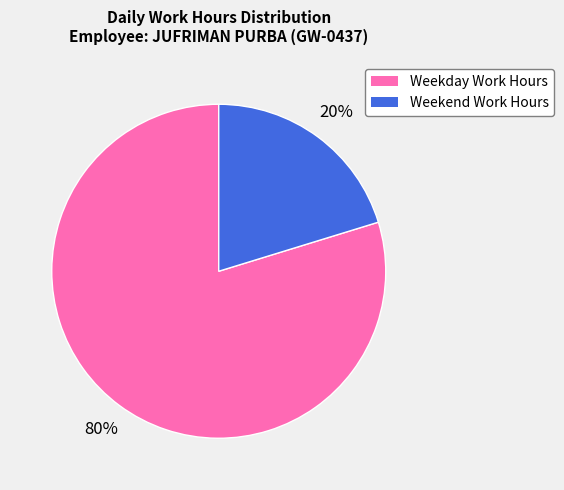

Rank the categories by value from highest to lowest.

Weekday Work Hours, Weekend Work Hours